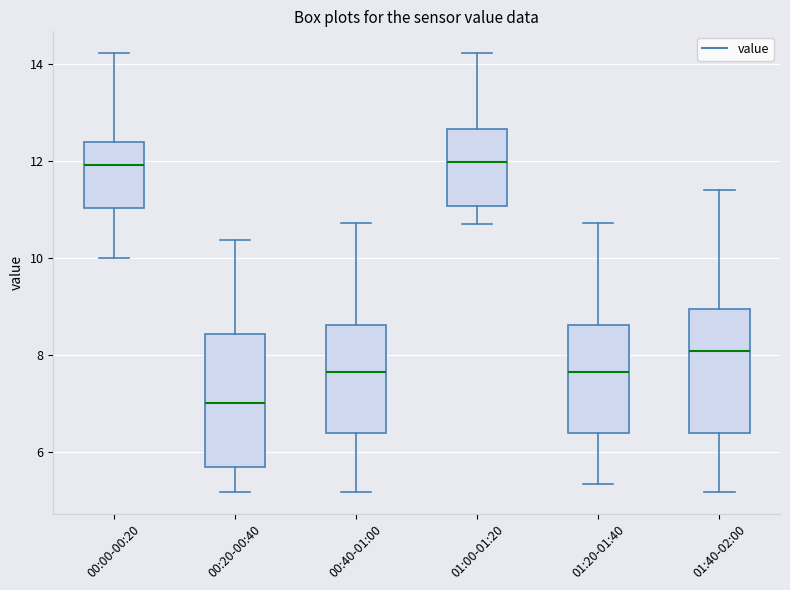

Reading left to right, transcribe this box plot: for each box, give where its median line is, the range the box spans, and where its two whiskers end, as read against the y-axis. The values are not printed on the chart, so give them approximately, as read against the axis.

00:00-00:20: median 12.0, box 11.0 to 12.4, whiskers 10.0 to 14.2
00:20-00:40: median 7.0, box 5.6 to 8.4, whiskers 5.2 to 10.4
00:40-01:00: median 7.6, box 6.4 to 8.6, whiskers 5.2 to 10.8
01:00-01:20: median 12.0, box 11.0 to 12.6, whiskers 10.8 to 14.2
01:20-01:40: median 7.6, box 6.4 to 8.6, whiskers 5.4 to 10.8
01:40-02:00: median 8.0, box 6.4 to 9.0, whiskers 5.2 to 11.4